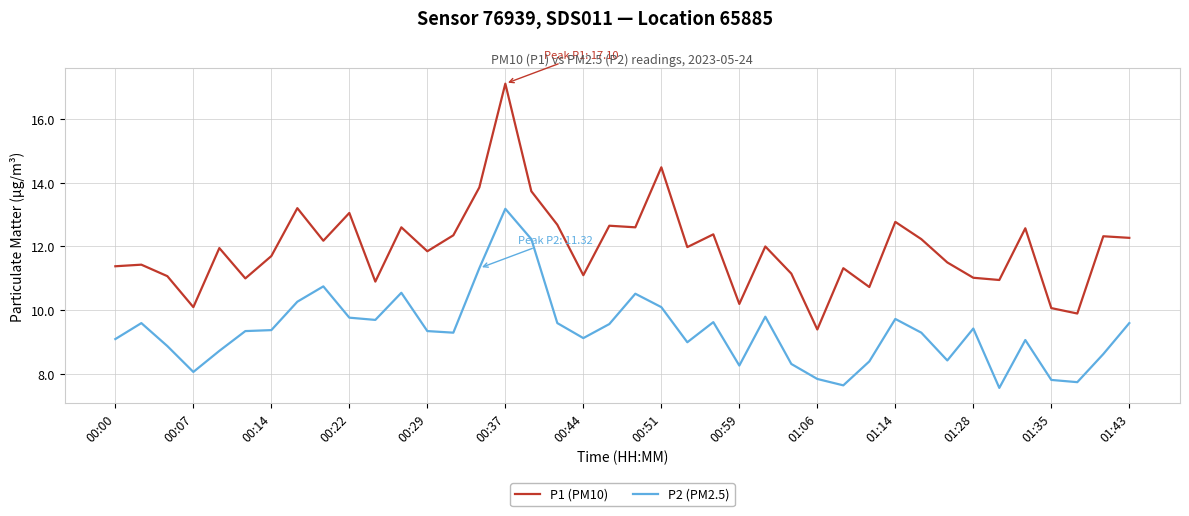

Which series has the largest range (max minus min)?

P1 (PM10)